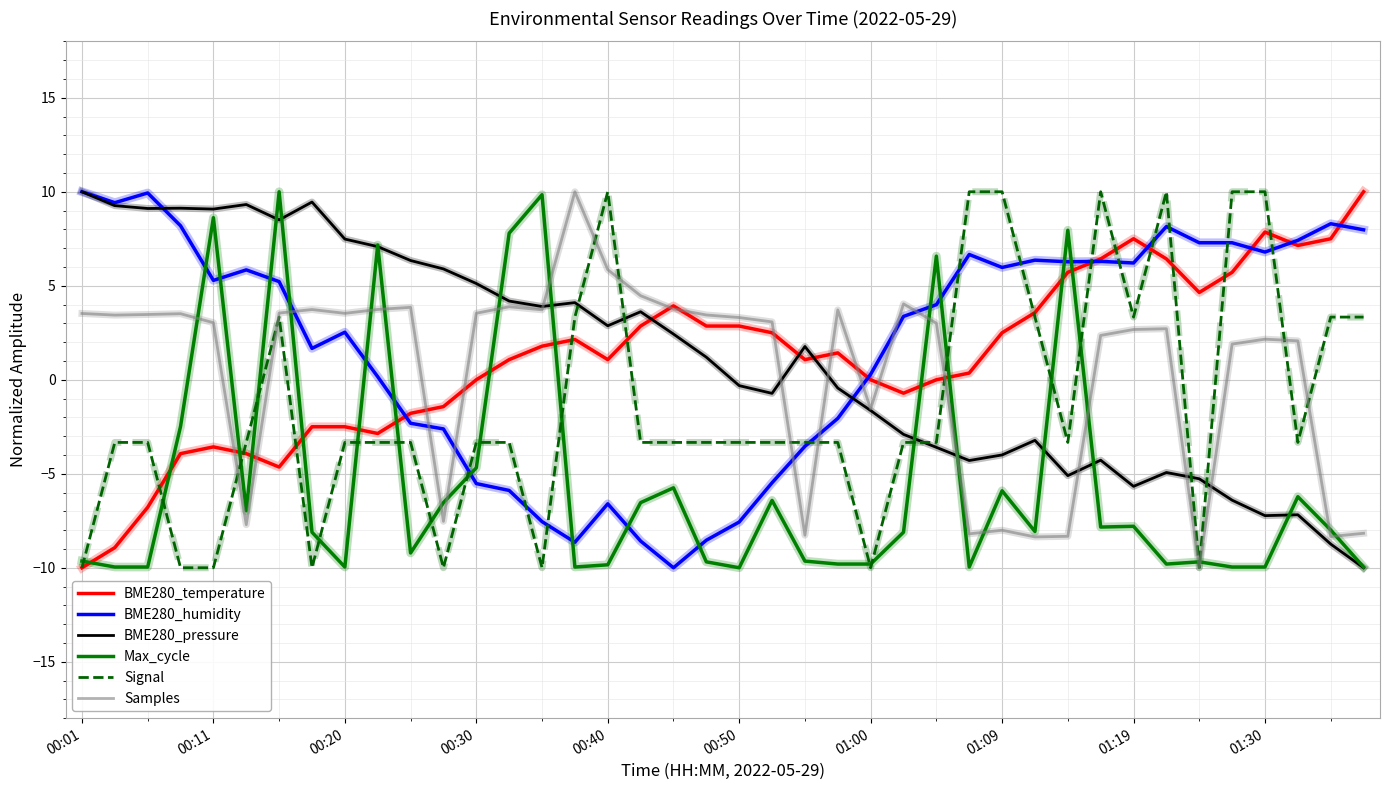

What is the smallest value displayed?

-10.0